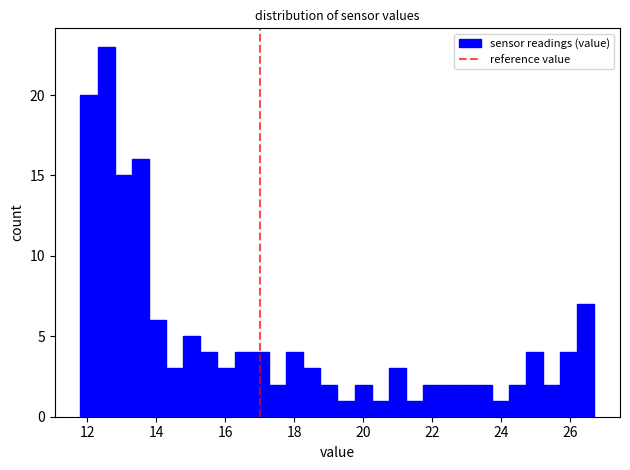

Around what value on the x-axis is the tallest bar? Give the approximate position of its centre, as read against the axis.

12.6